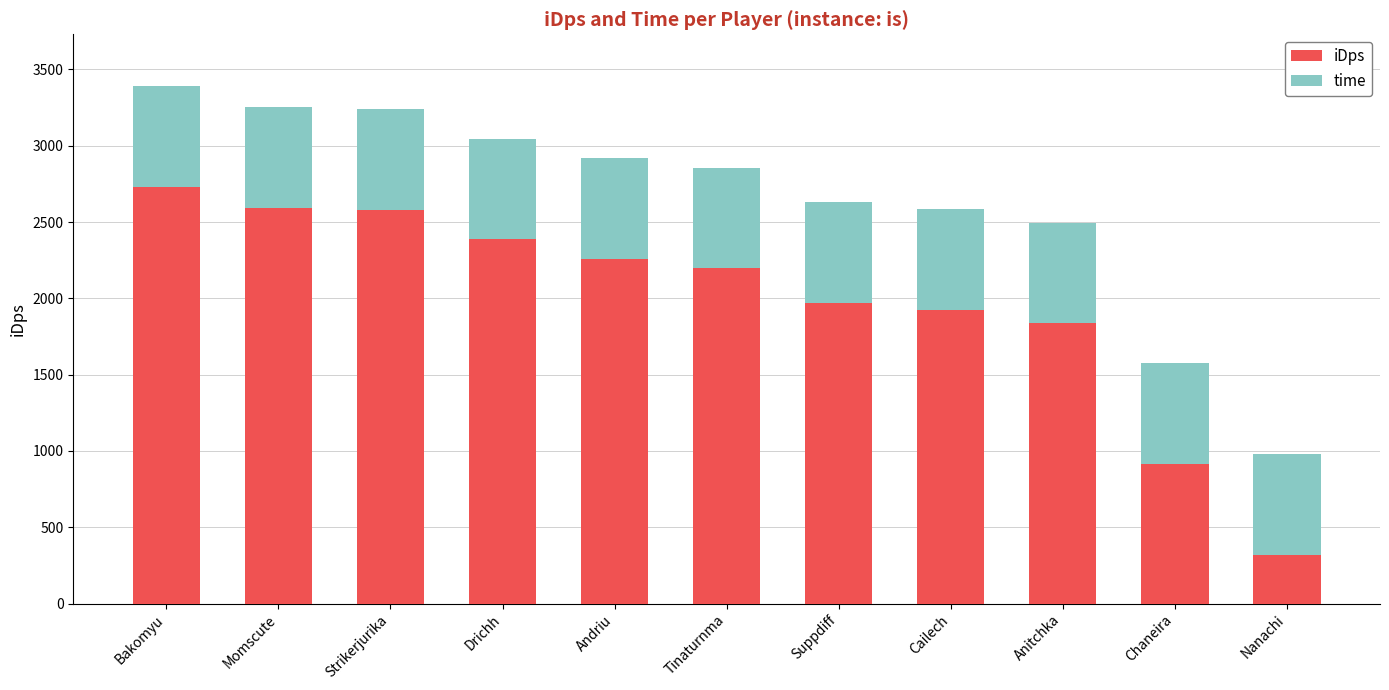

The value of iDps at Andriu is 890.0. True or false?

False